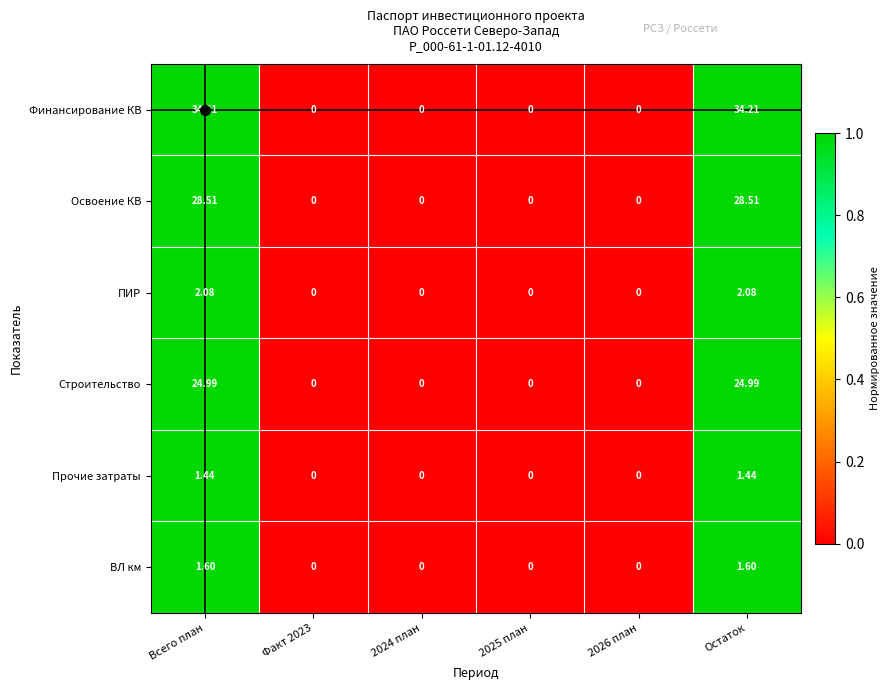

Which series has the largest total across all categories?

Финансирование КВ